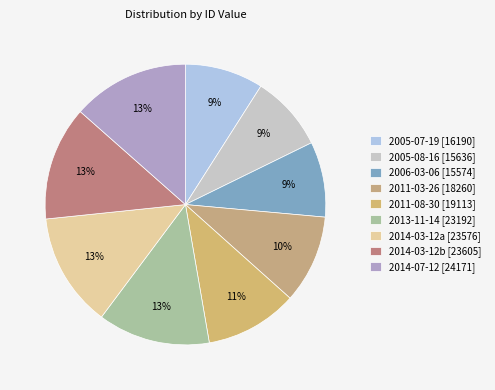

What percentage is the 2006-03-06 [15574] slice, to the nearest percent?

9%